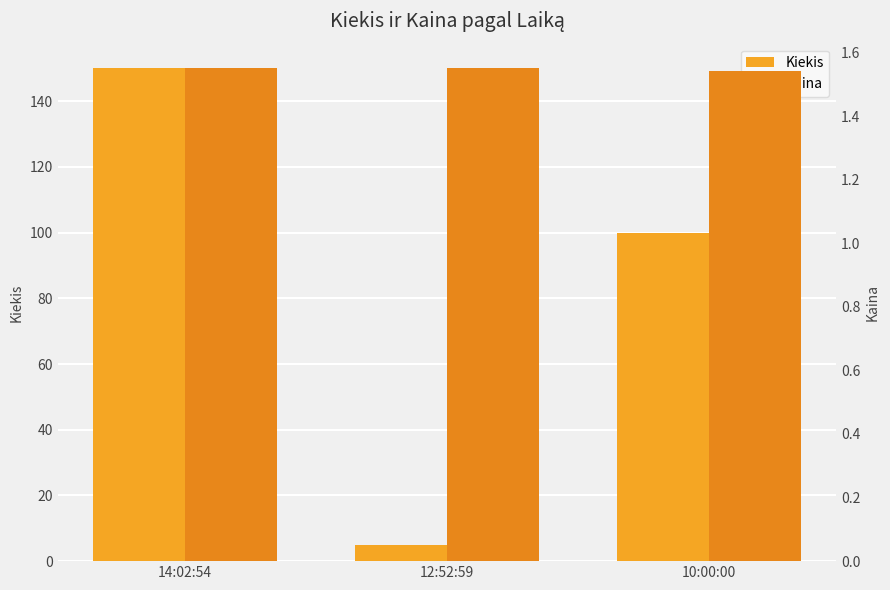

Reading left to right, transcribe all the data shown in this chart.

Kiekis: 150.0	5.0	100.0
Kaina: 1.6	1.6	1.5